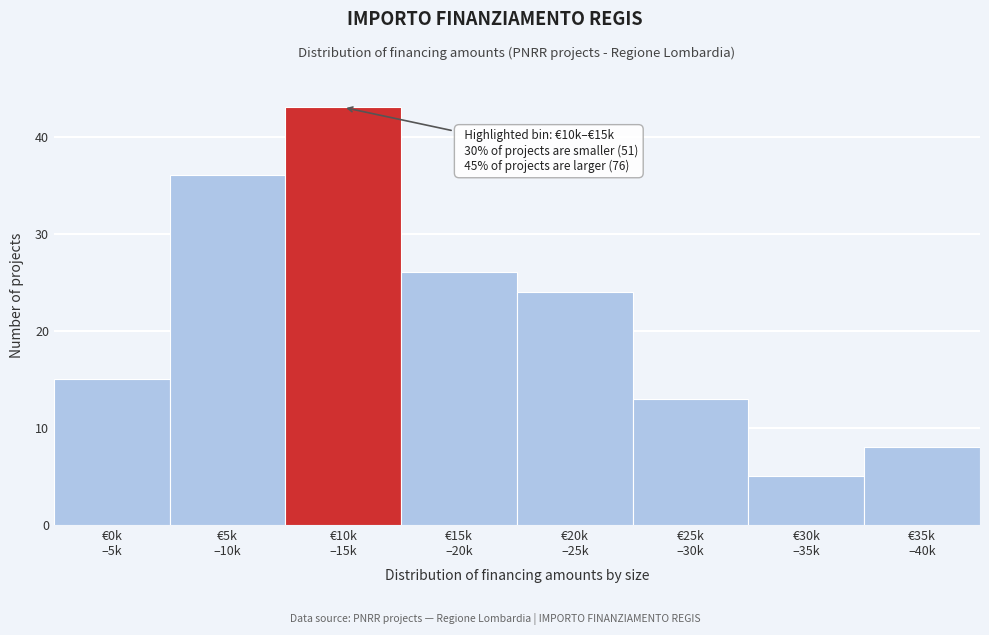

Reading right to left, extract all data points from this chart.

8	5	13	24	26	43	36	15